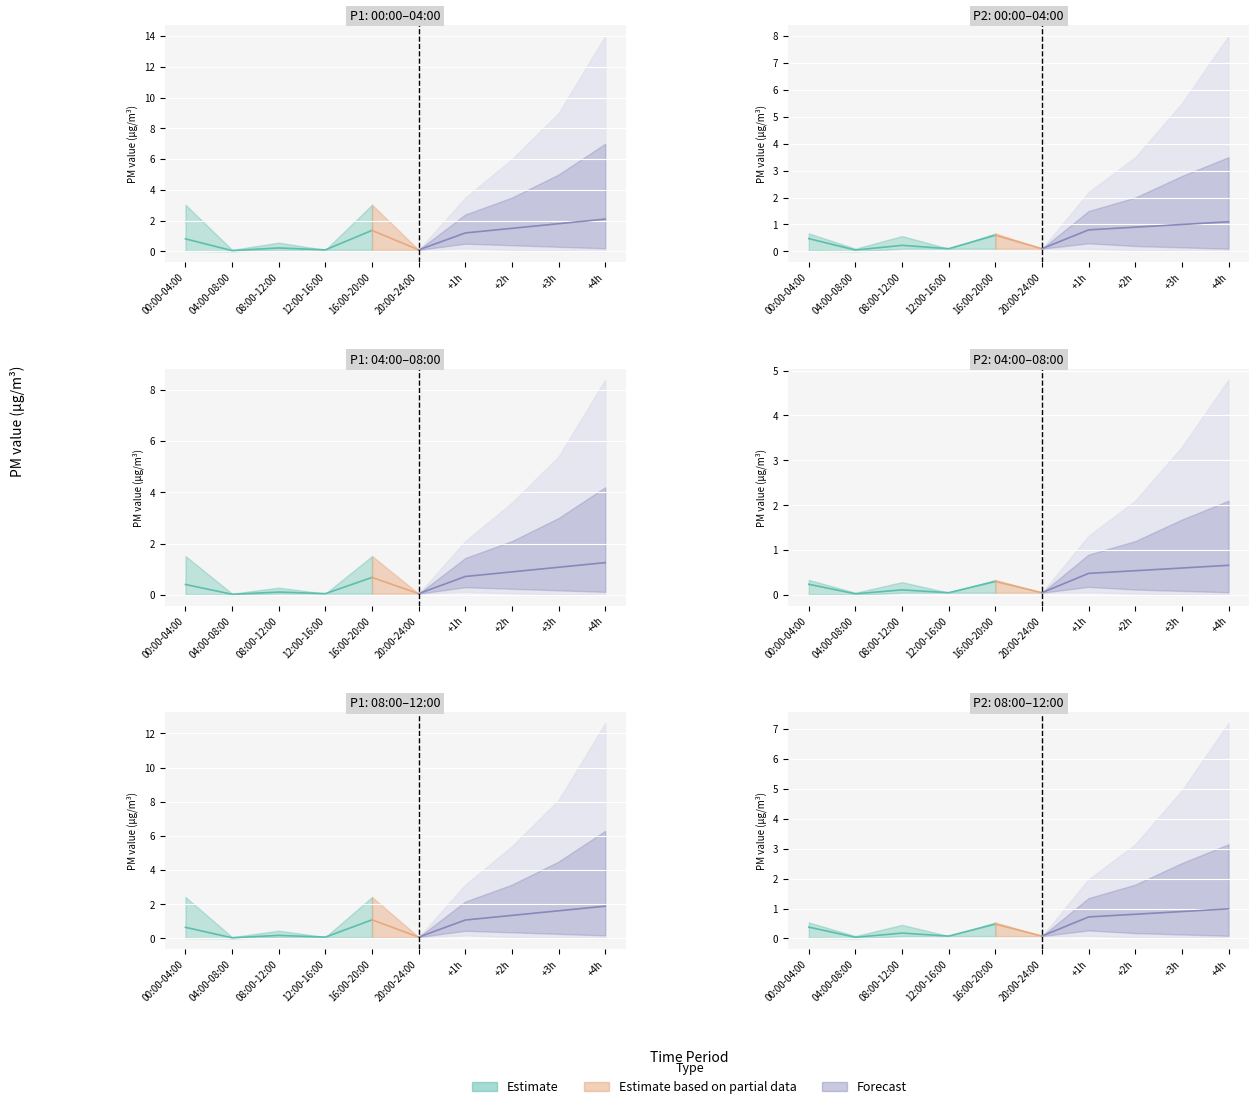

True or false: P1 has a value of 0.0 at 00:00.

False